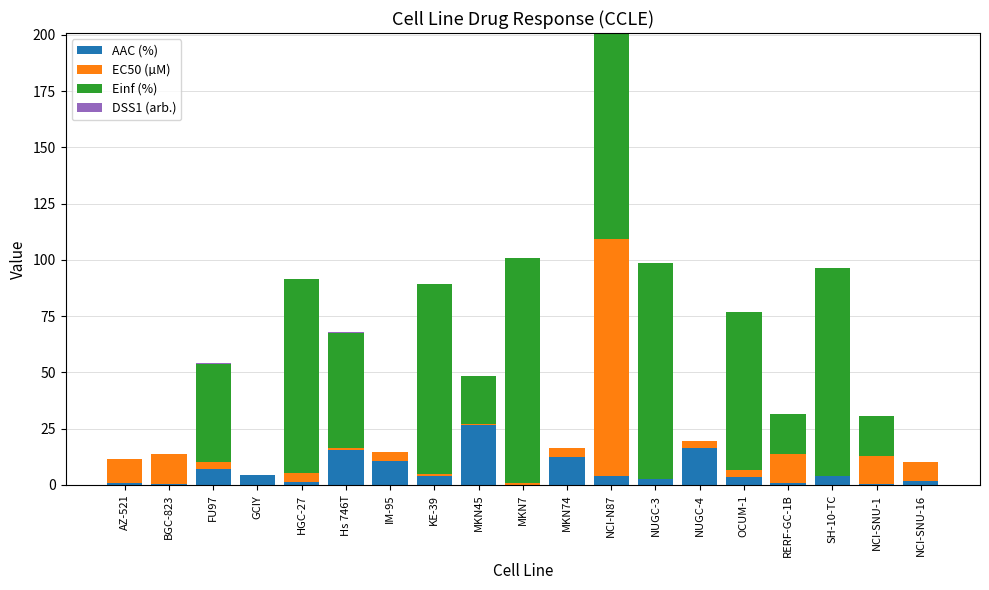

The value of AAC (%) at MKN45 is 26.4. True or false?

True